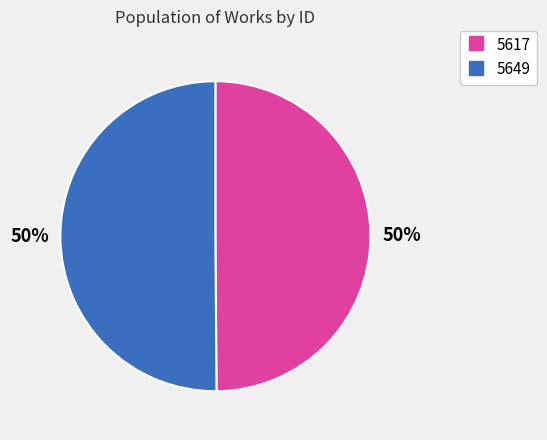

Count the number of slices in the pie.

2